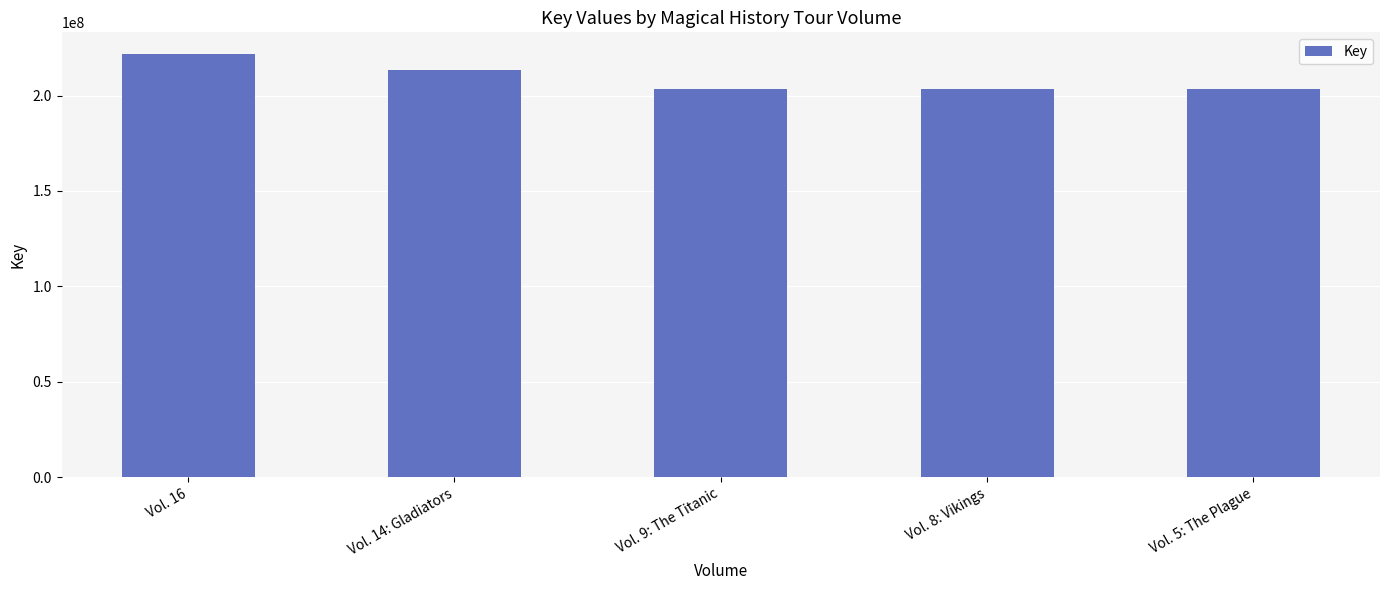

What is the sum of all values?

1045189269